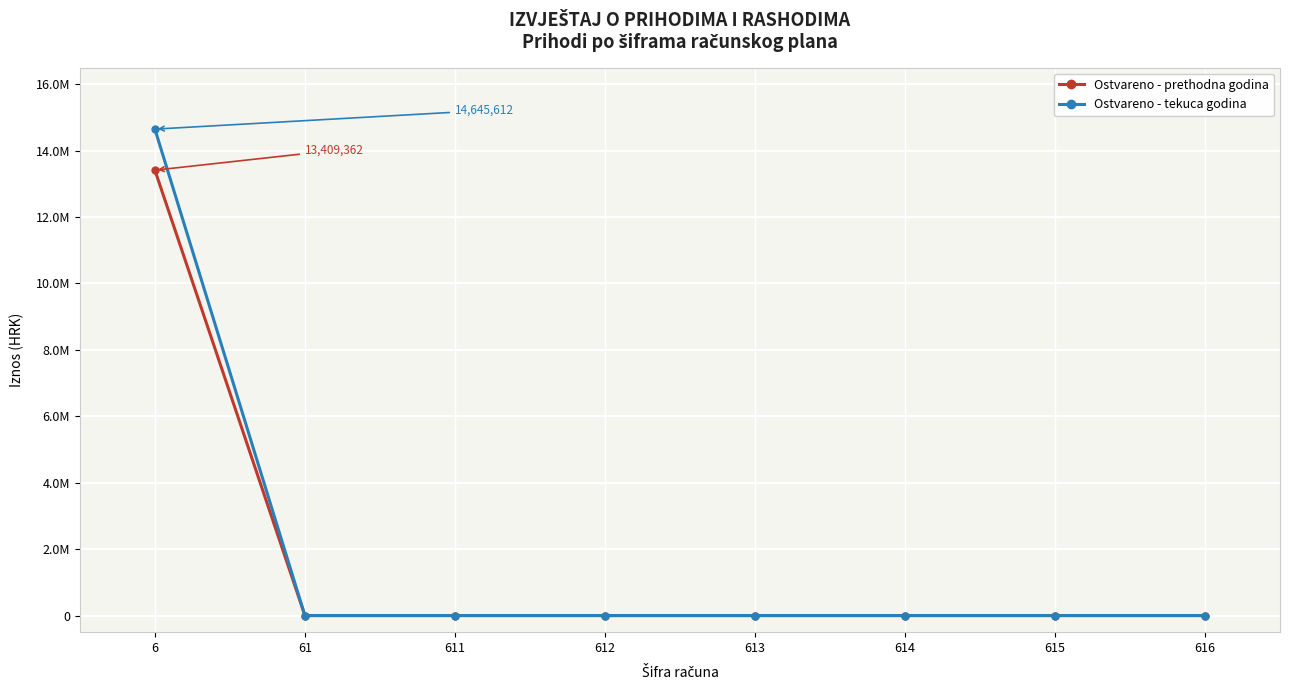

True or false: Ostvareno - tekuca godina and Ostvareno - prethodna godina intersect in this chart.

False